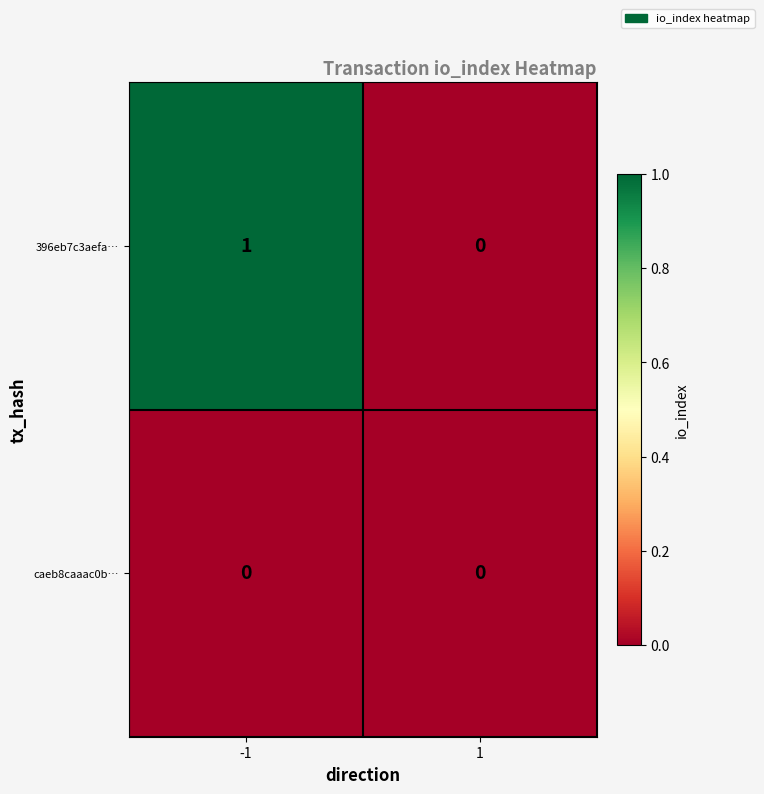

What is the total value across all series at -1?

1